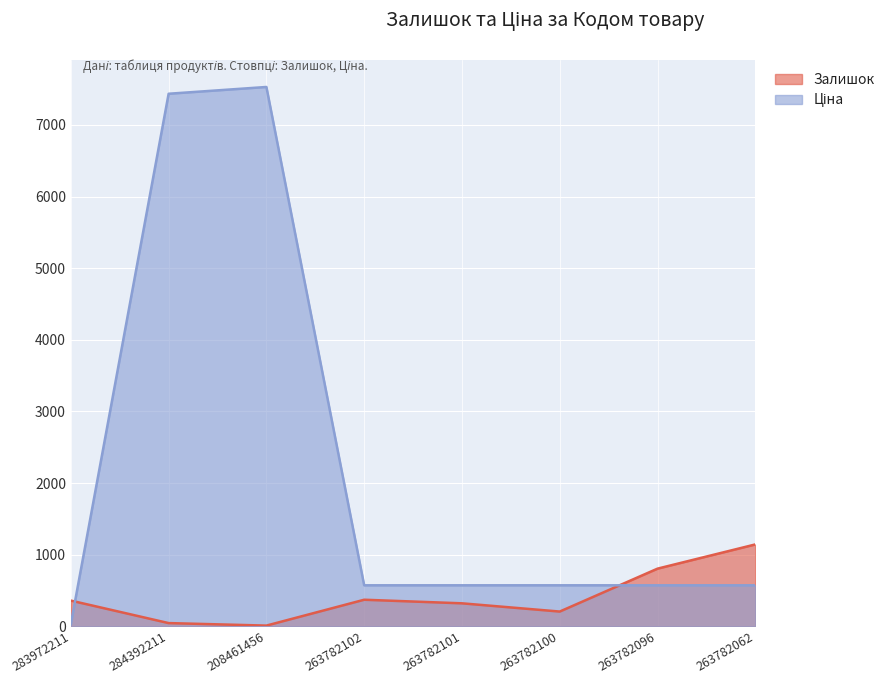

Which series changed the most between 208461456 and 263782062?

Ціна